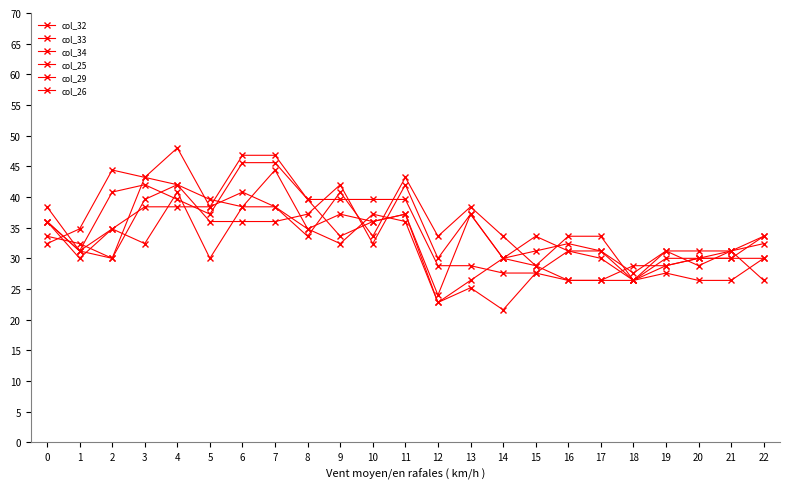

How many data points in col_29 are above 31?

12